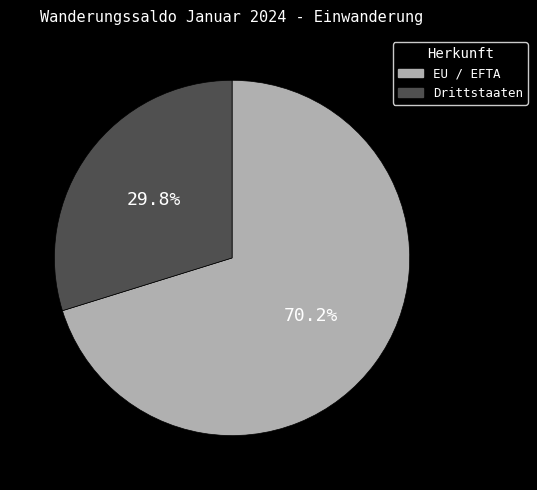

Rank the categories by value from lowest to highest.

Drittstaaten, EU / EFTA